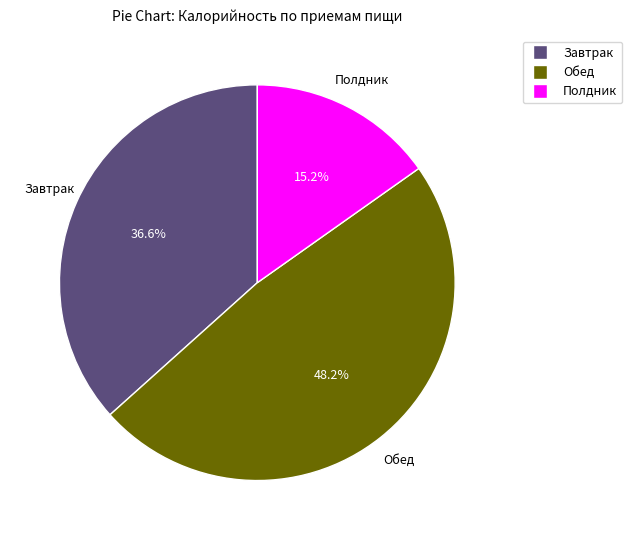

Approximately how many times larger is the value at Обед compared to Полдник?

3.2